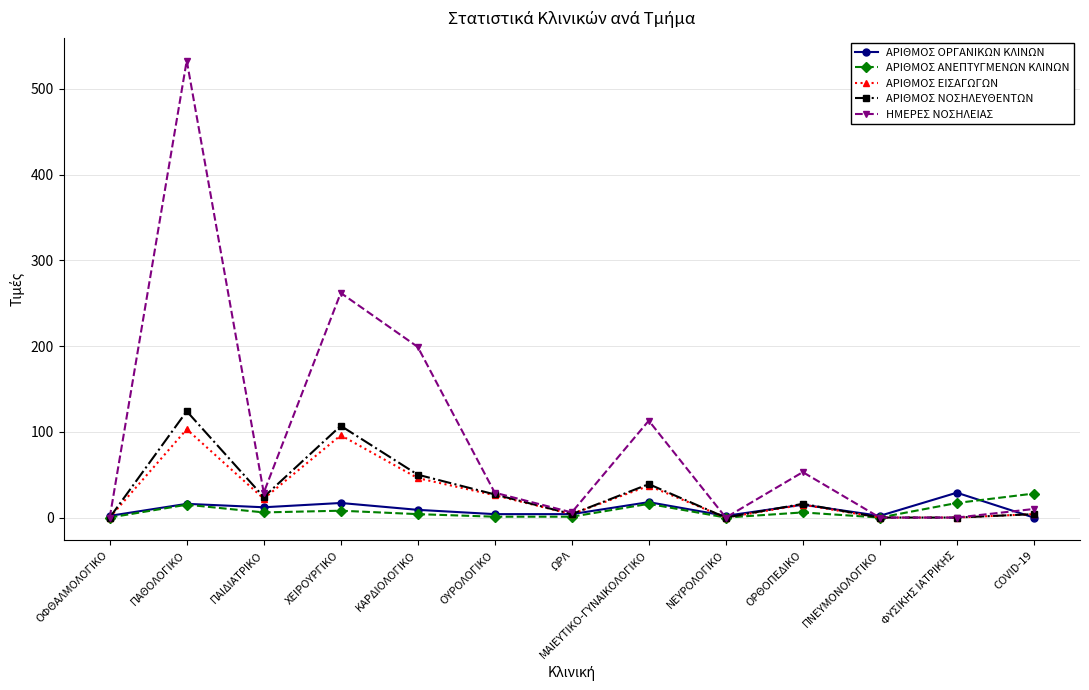

What is the sum of all ΑΡΙΘΜΟΣ ΟΡΓΑΝΙΚΩΝ ΚΛΙΝΩΝ values?

130